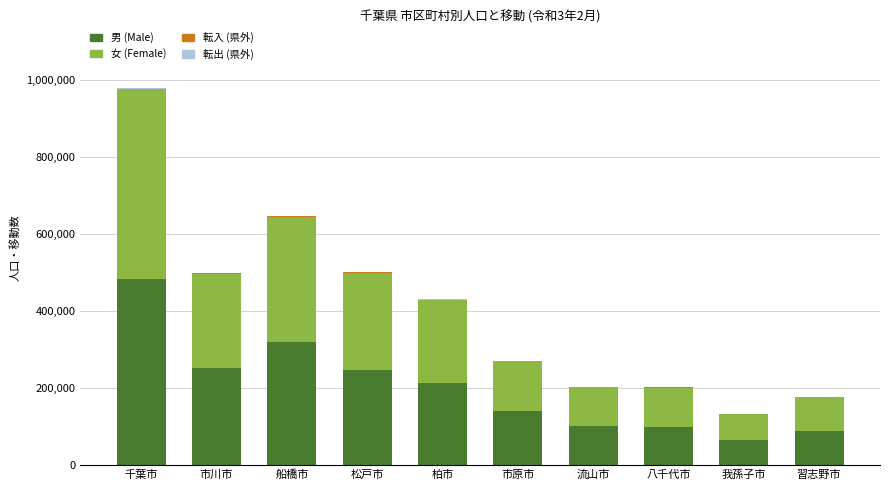

At which category is the sum across all series the highest?

千葉市